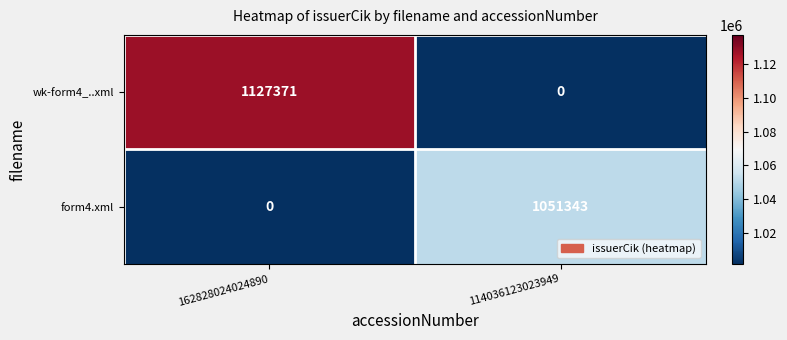

What is the difference between the highest and lowest values at 162828024024890?

1127371